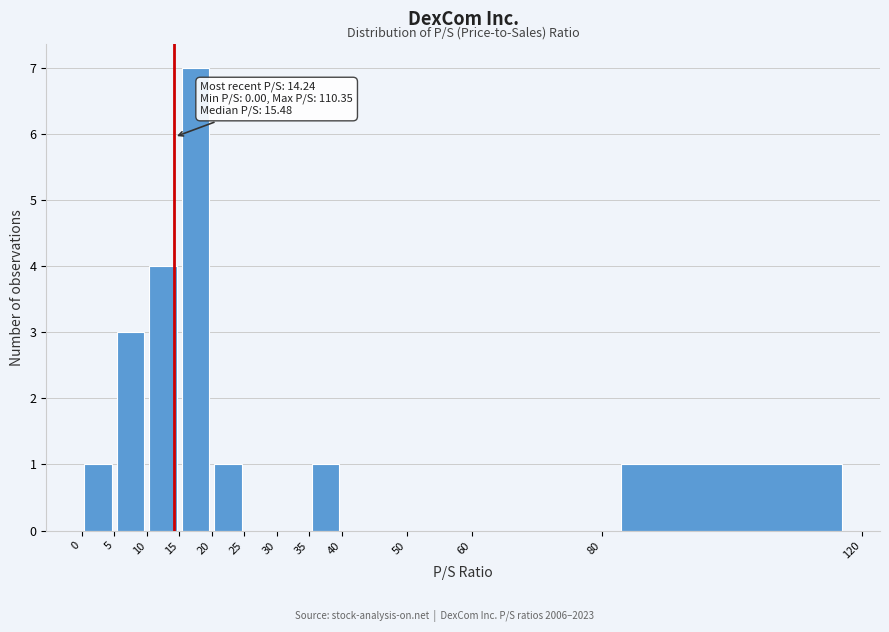

Which range on the x-axis has the tallest bar?

15 to 20